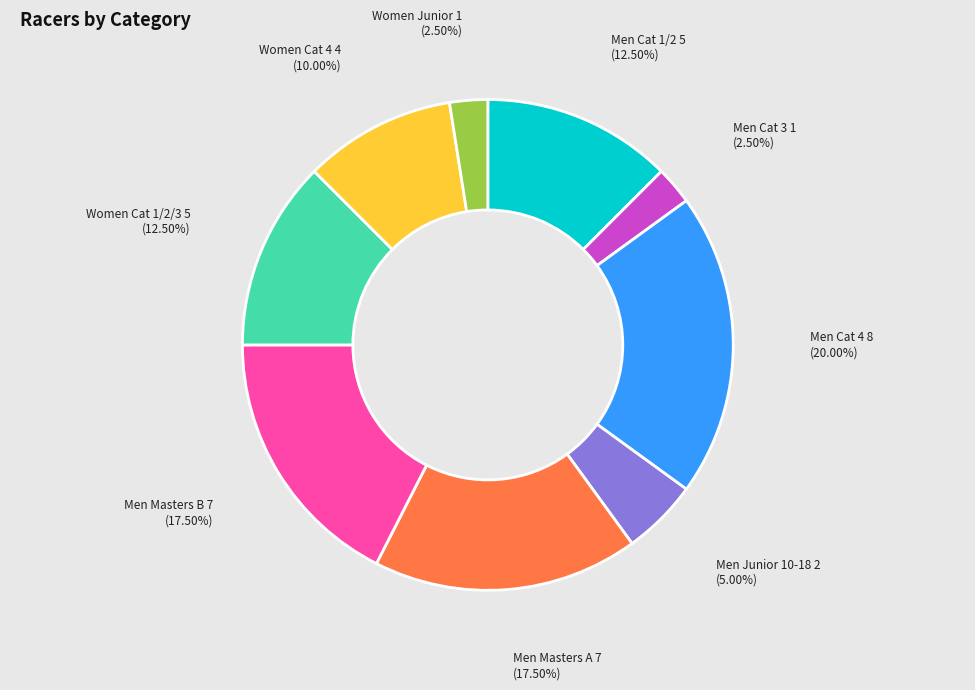

Is there any slice that represents more than half of the pie?

No